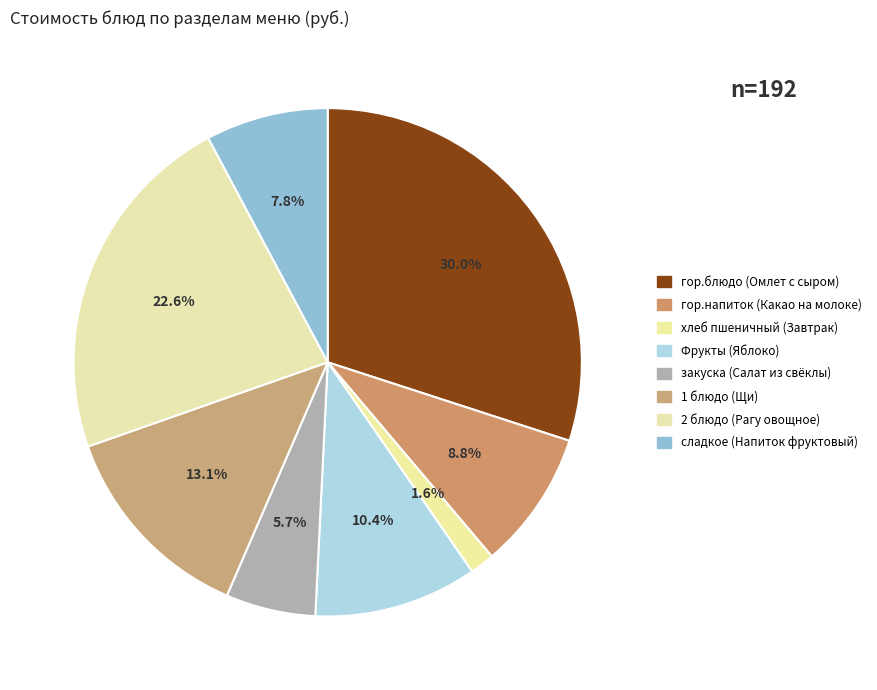

How many slices are in this pie chart?

8